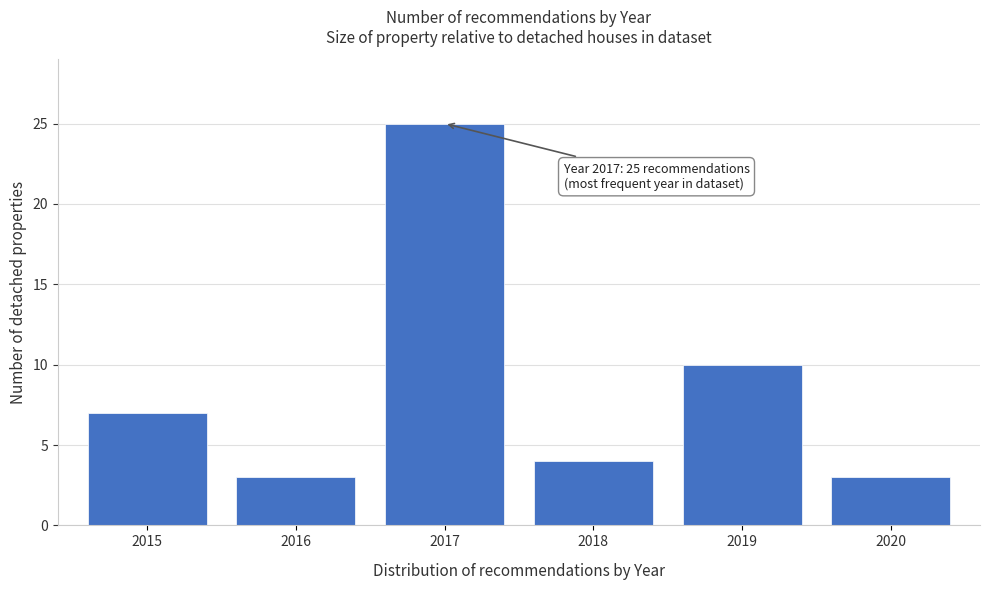

Reading left to right, what are all the values shown in this chart?

2015=7	2016=3	2017=25	2018=4	2019=10	2020=3